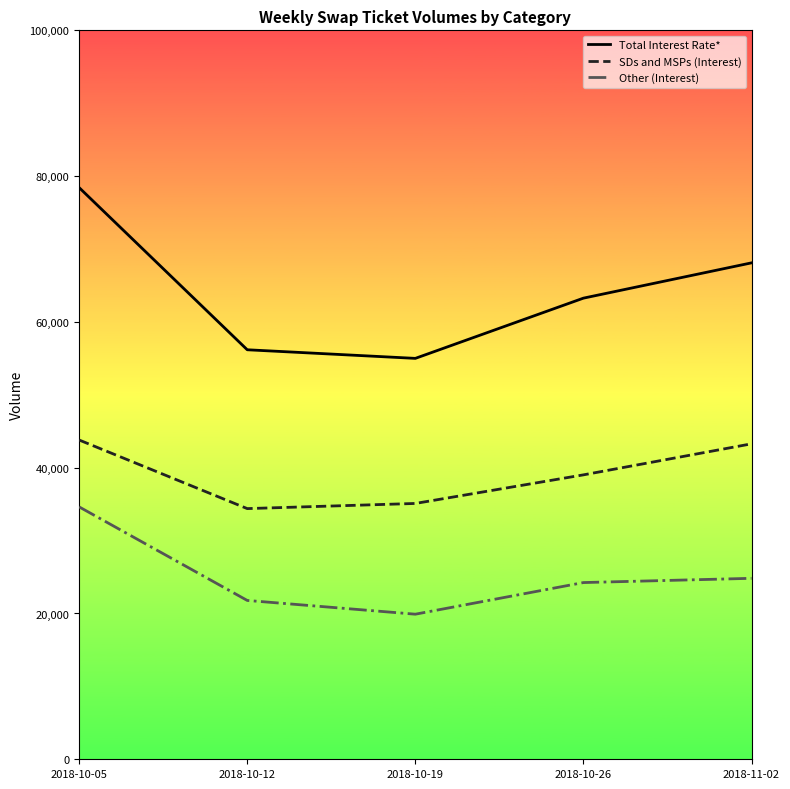

True or false: SDs and MSPs (Interest) and Other (Interest) intersect in this chart.

False